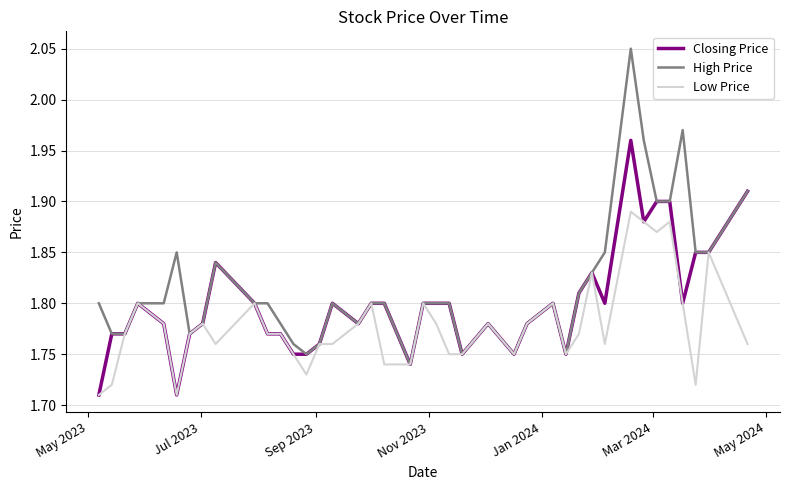

Rank the series by their maximum value, from highest to lowest.

High Price, Closing Price, Low Price